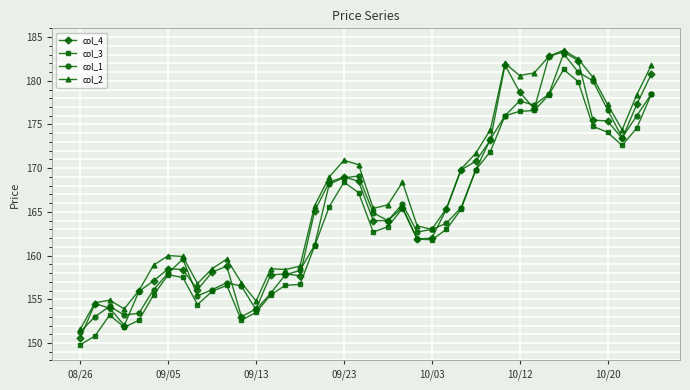

What is the maximum value for col_2?

183.5